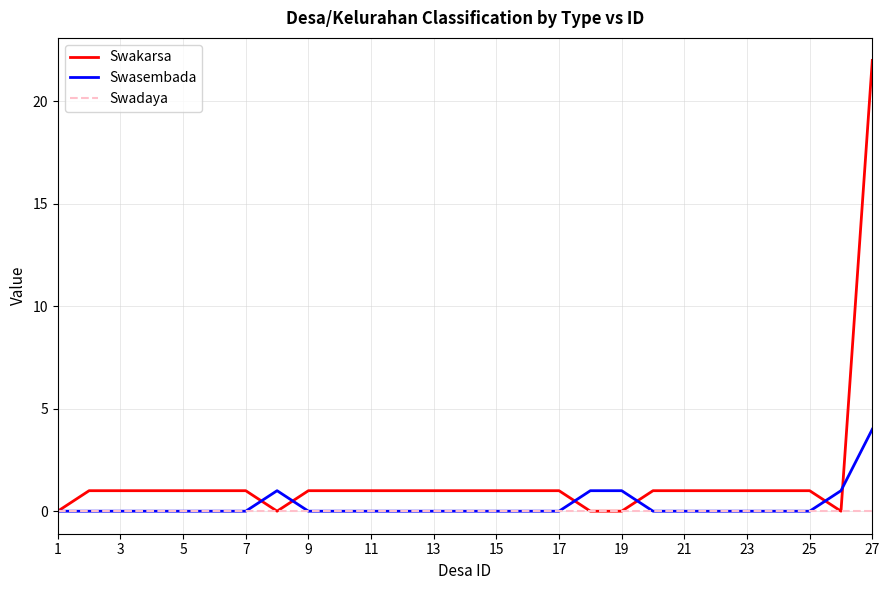

Which series has the largest total across all categories?

Swakarsa